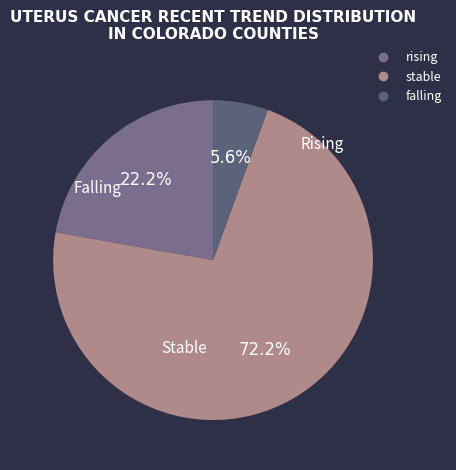

What is the majority slice?

stable